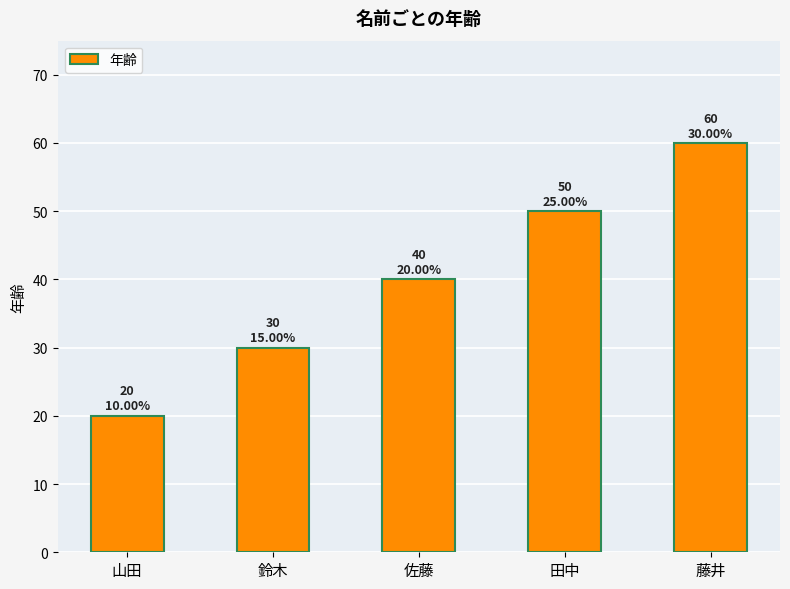

What position from the right is 山田?

5